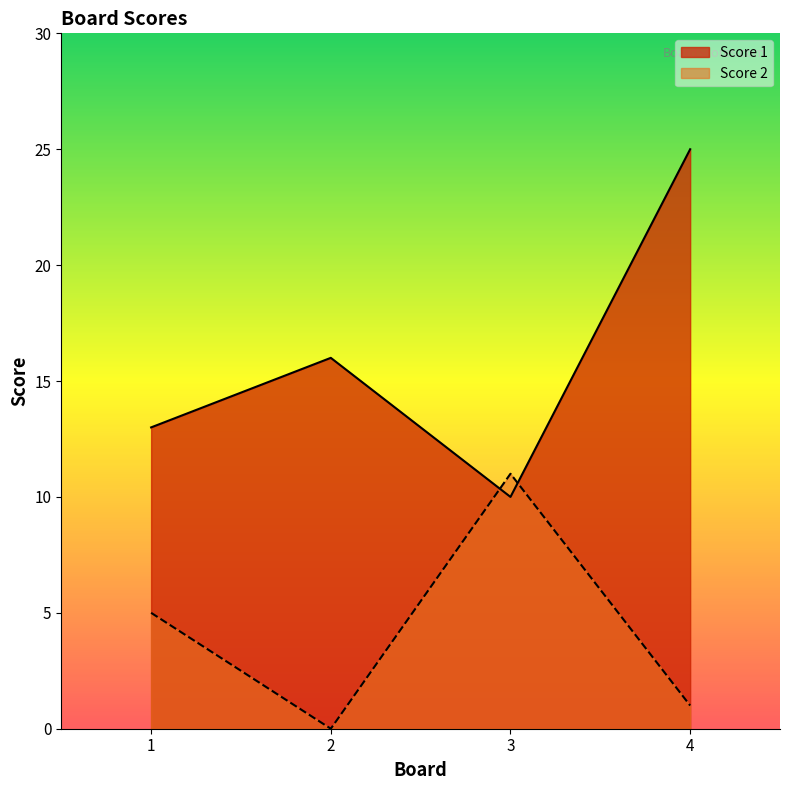

How many intersections are there between Score 1 and Score 2?

2